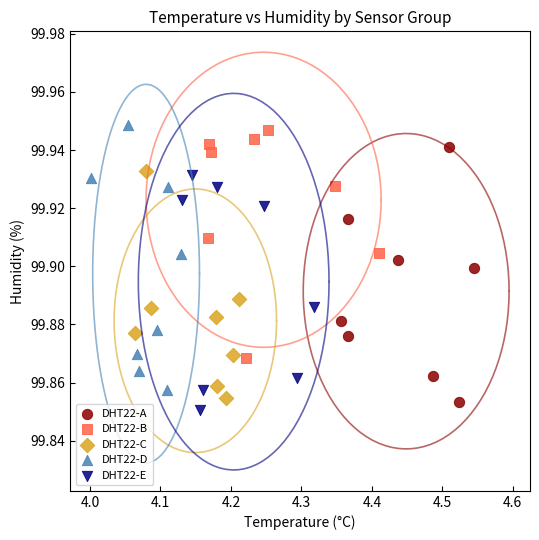

Which series has the widest spread of Y values?

DHT22-D